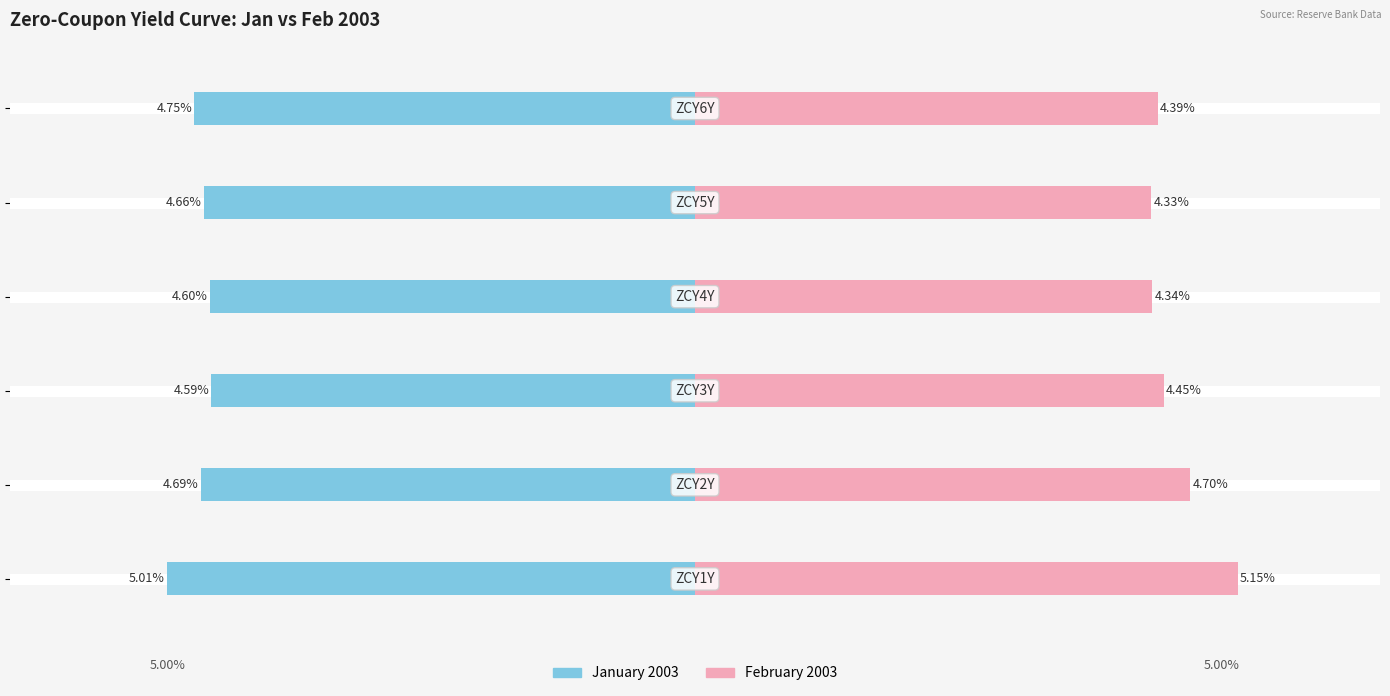

The January 2003 series shows -1.2 at −6. True or false?

False